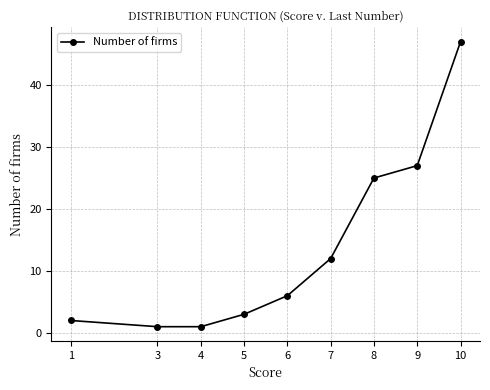

What is the greatest value displayed?

47